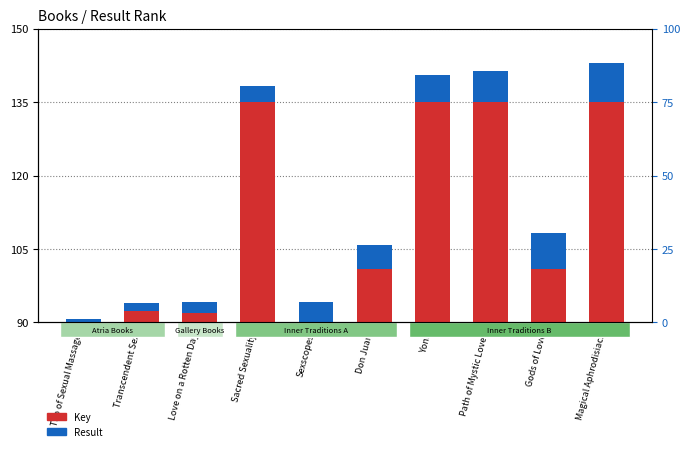

Reading right to left, extract all data points from this chart.

Key: 45.0	11.0	45.0	45.0	11.0	0.2	45.0	1.8	2.3	0.0
Result: 8.0	7.2	6.4	5.6	4.8	4.0	3.2	2.4	1.6	0.8